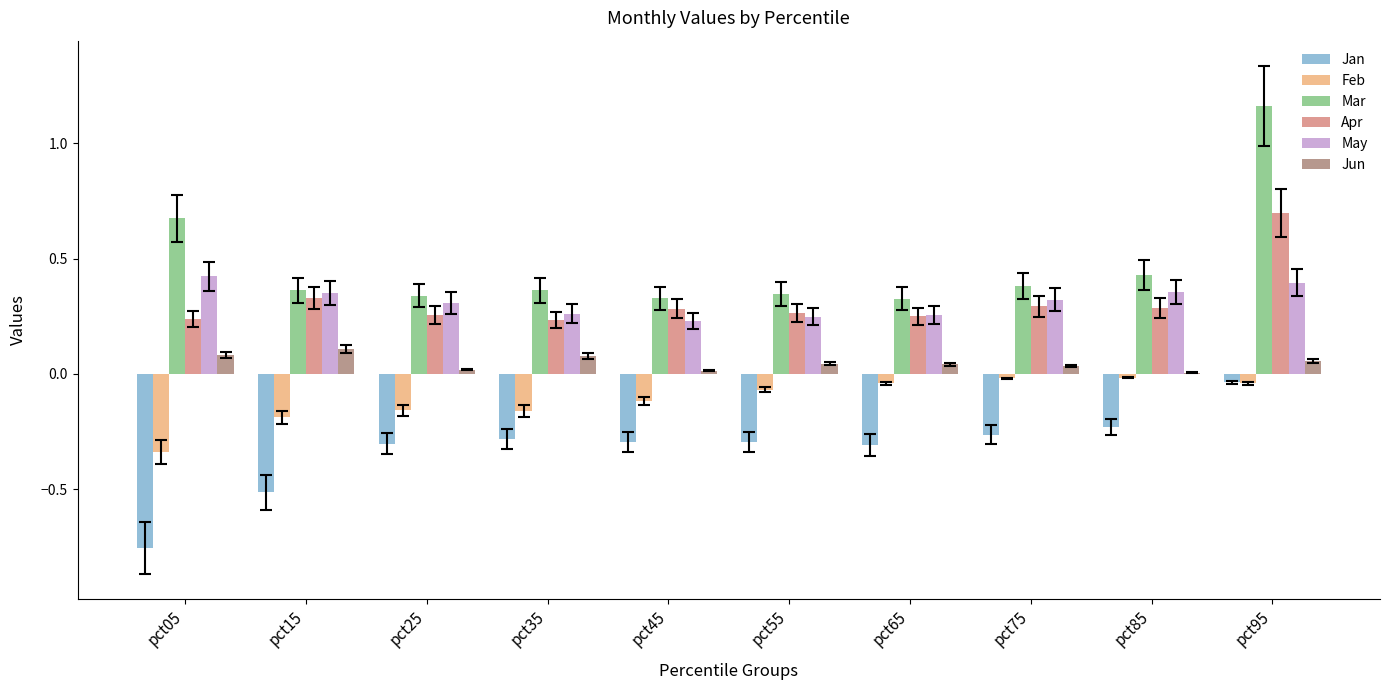

Is the value of Jan at pct95 greater than the value of Apr at pct05?

No